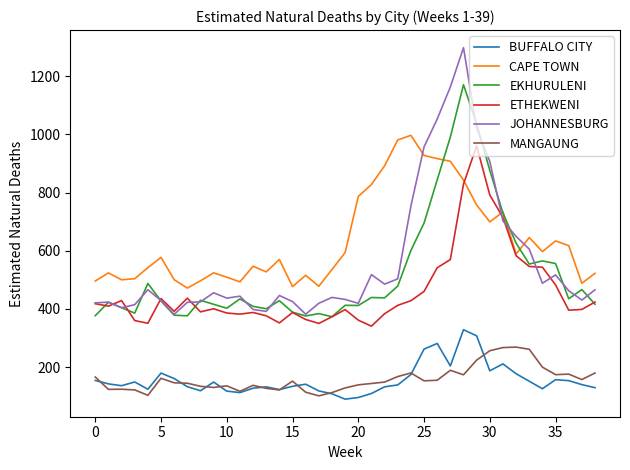

In MANGAUNG, how many points are higher than both neighbors (excluding endpoints)?

9